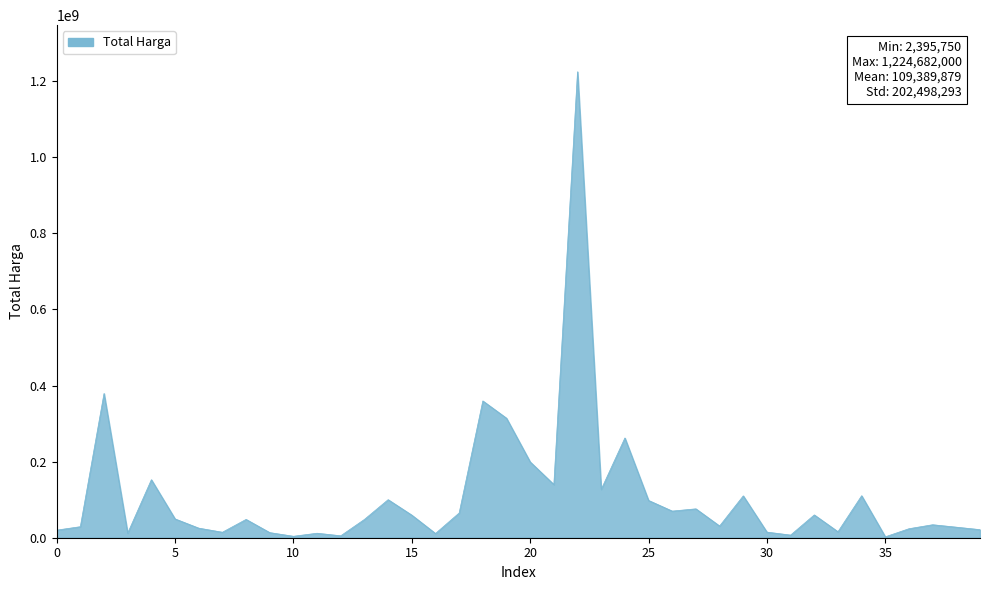

What is the maximum value shown in the chart?

1224682000